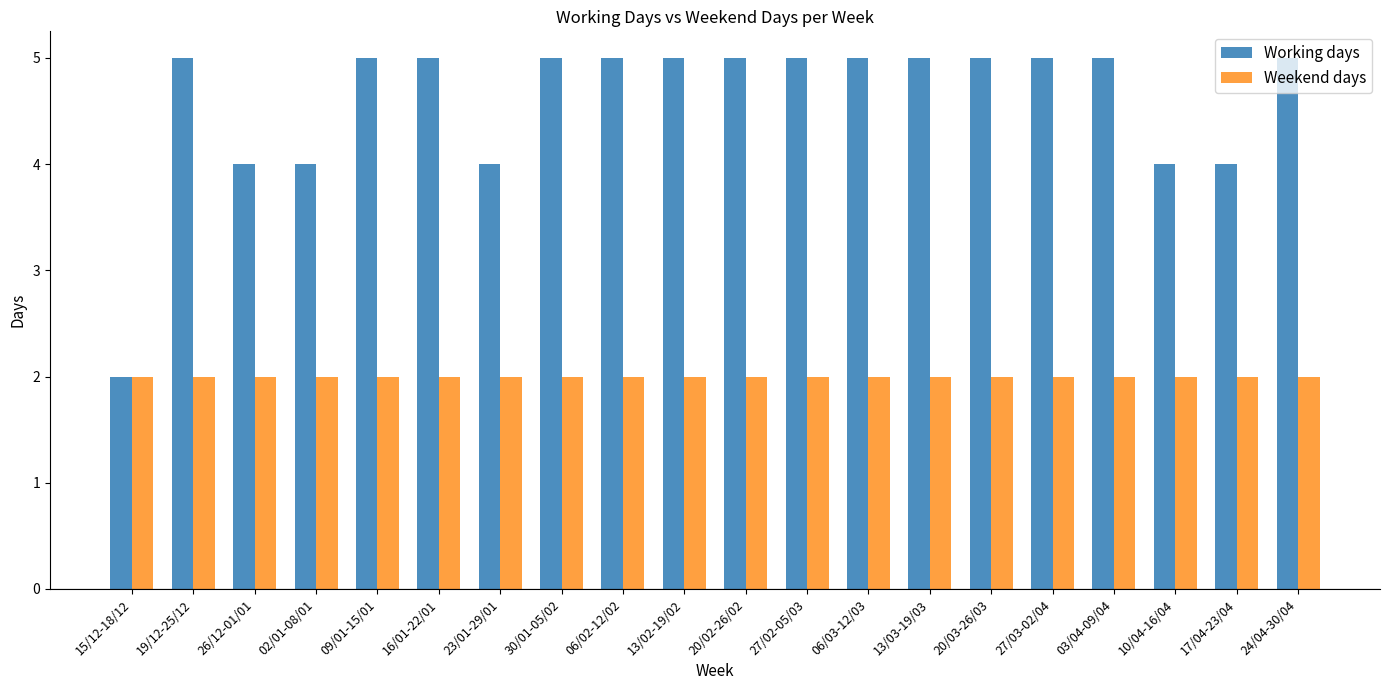

What is the maximum value for Working days?

5